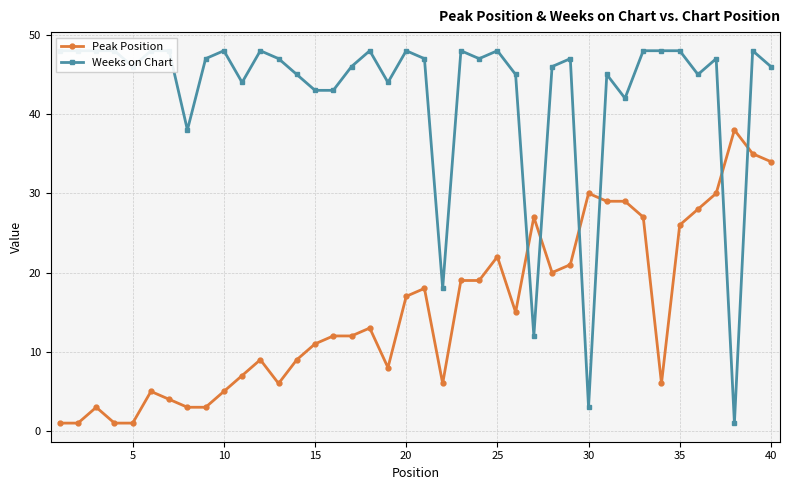

What is the total value across all series at 30?

52